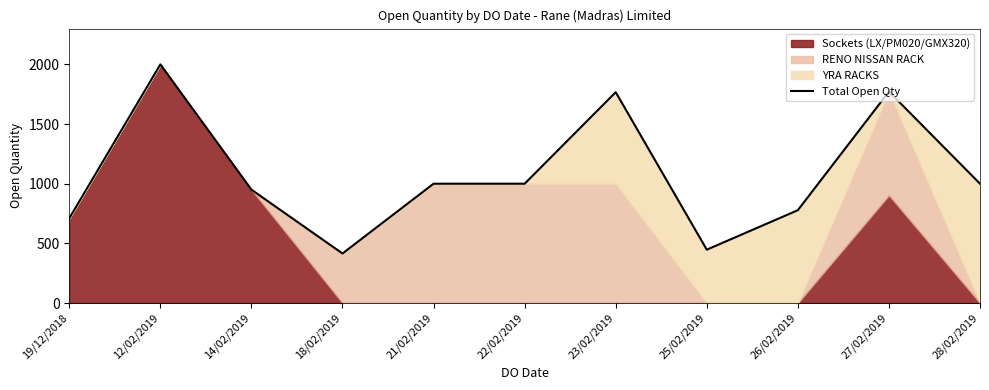

How many lines are shown in the chart?

1